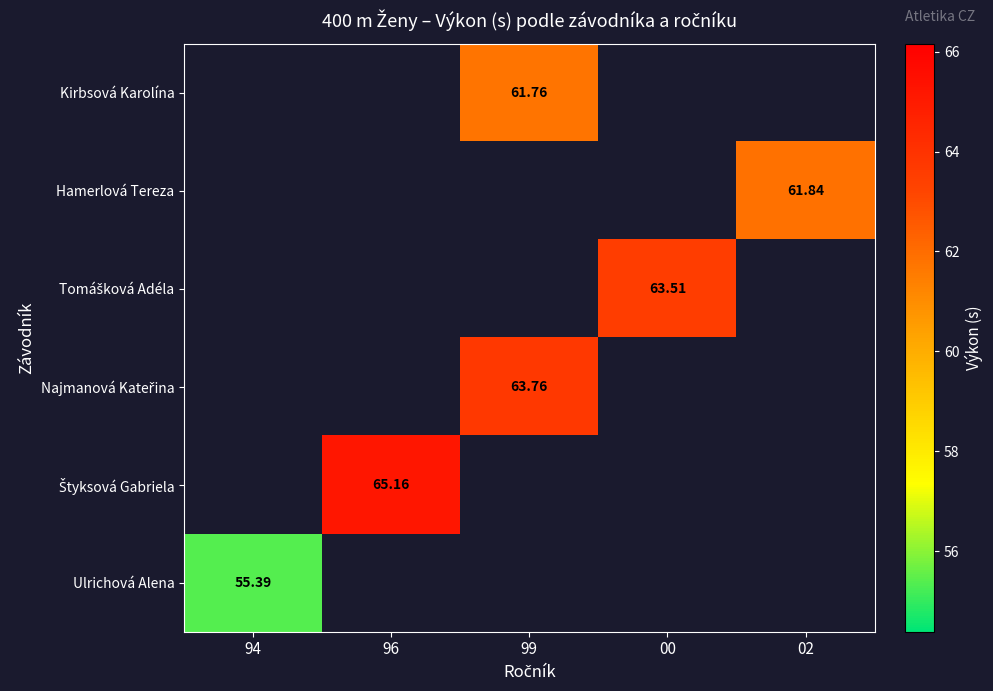

How many positive values does the Najmanová Kateřina series have?

1